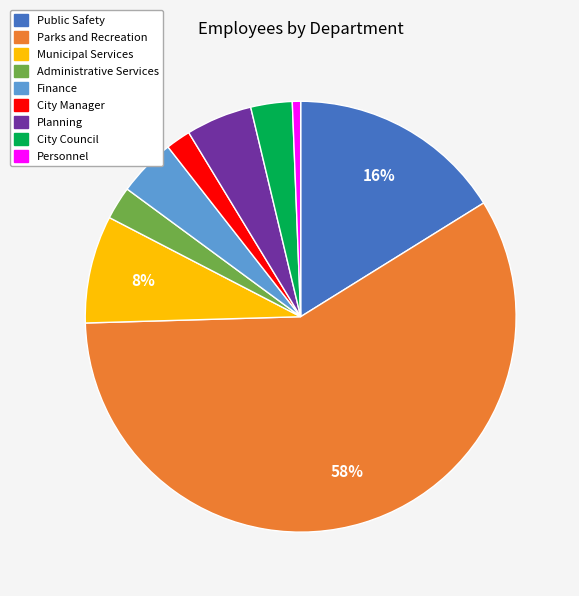

To the nearest percent, what is the combined percentage of City Manager and Public Safety?

18%